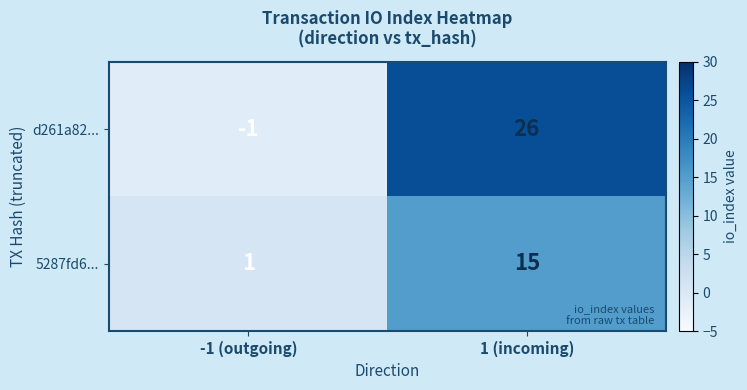

Rank the series by their average value, from lowest to highest.

5287fd6..., d261a82...